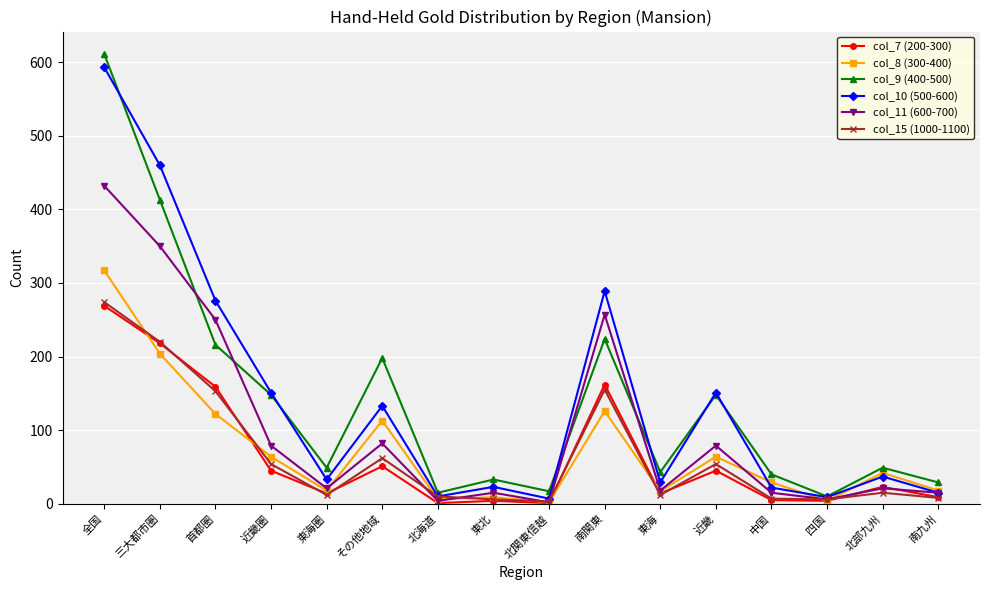

What is the smallest value displayed?

1